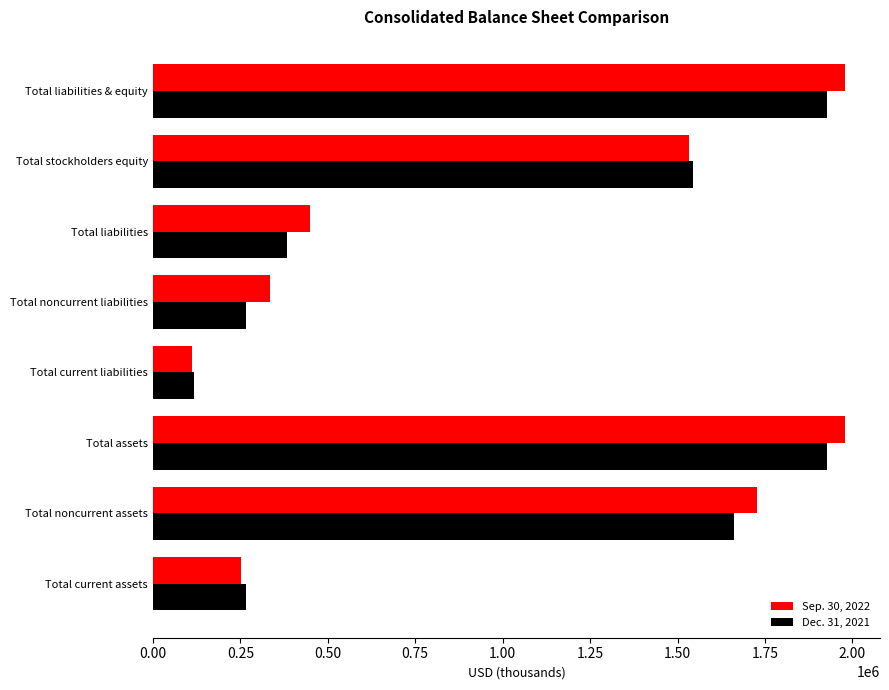

What is the difference between the maximum and minimum values in the Dec. 31, 2021 series?

1810357